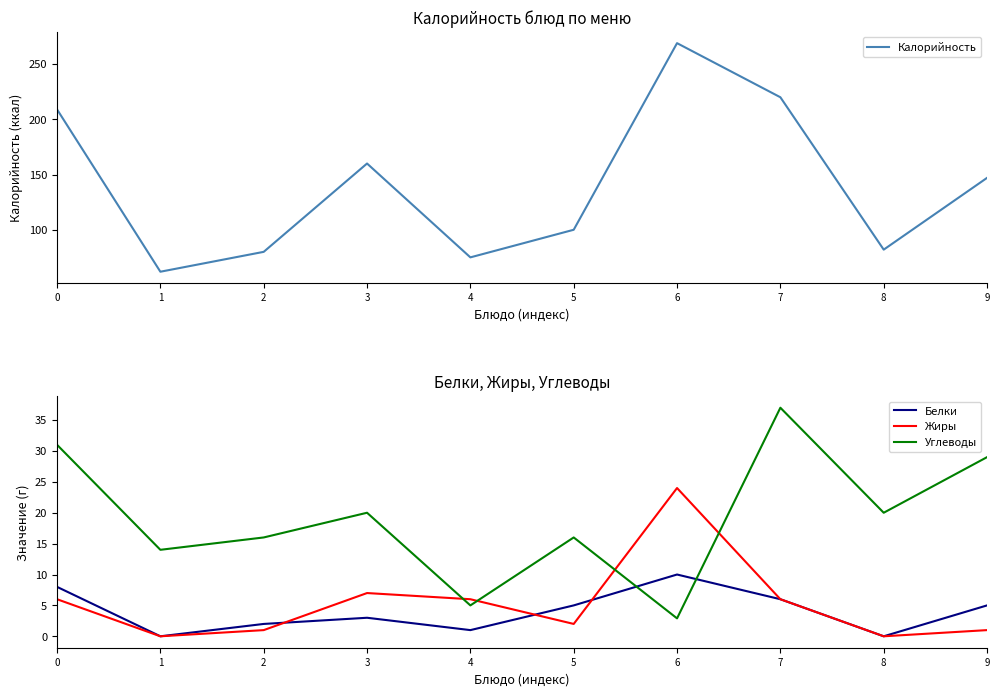

At which label does Углеводы reach its peak?

7